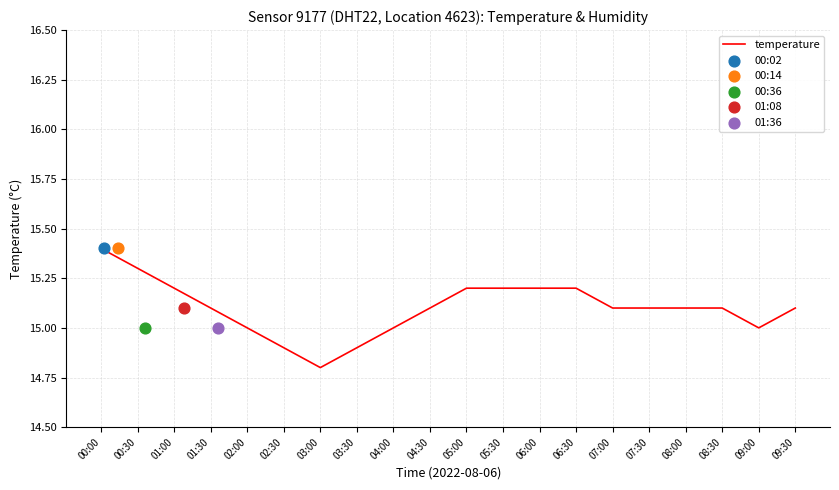

Which has a higher value, 05:00 or 06:00?

05:00